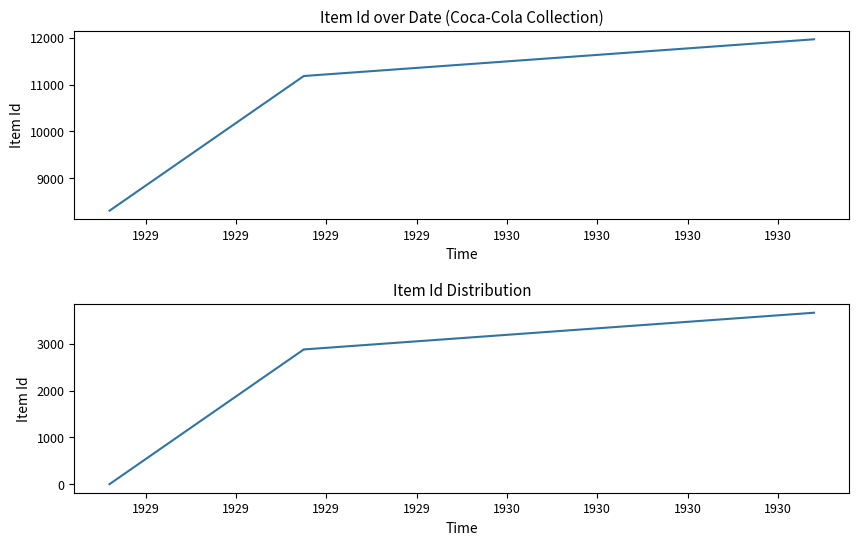

The value of Item Id at 1929 is 5048. True or false?

False